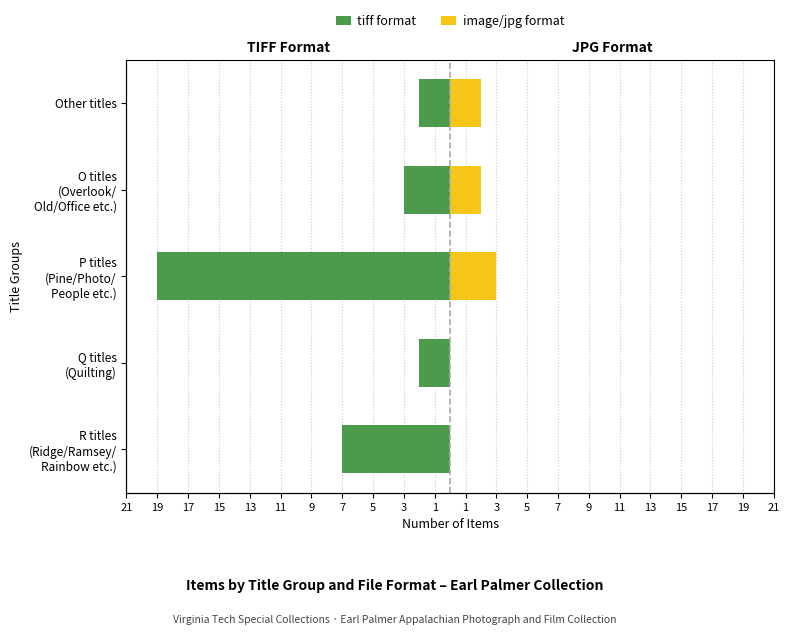

How many bars are there in each group?

2